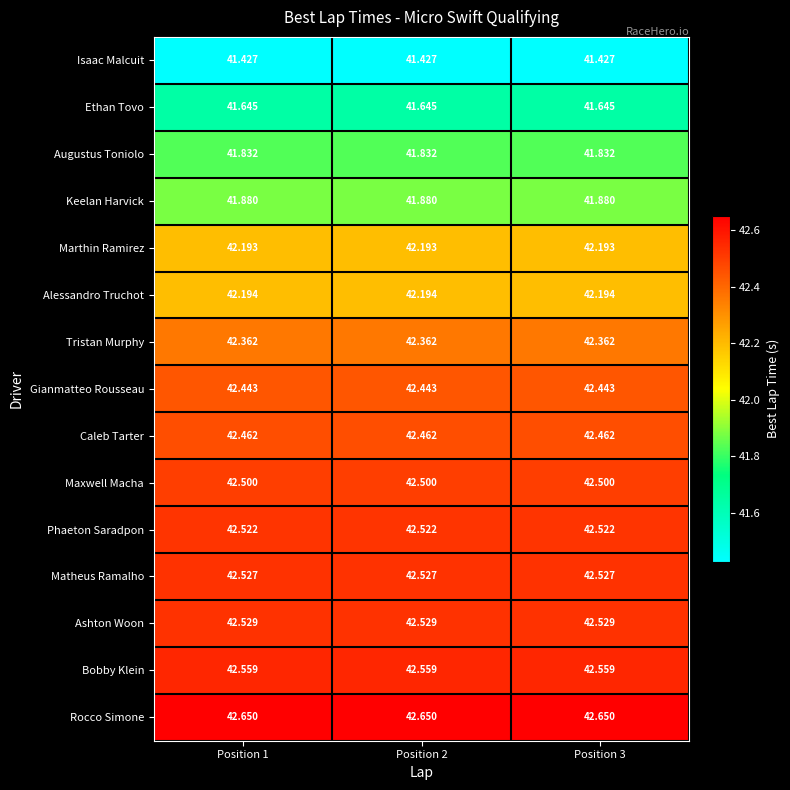

How many series are shown in this chart?

15